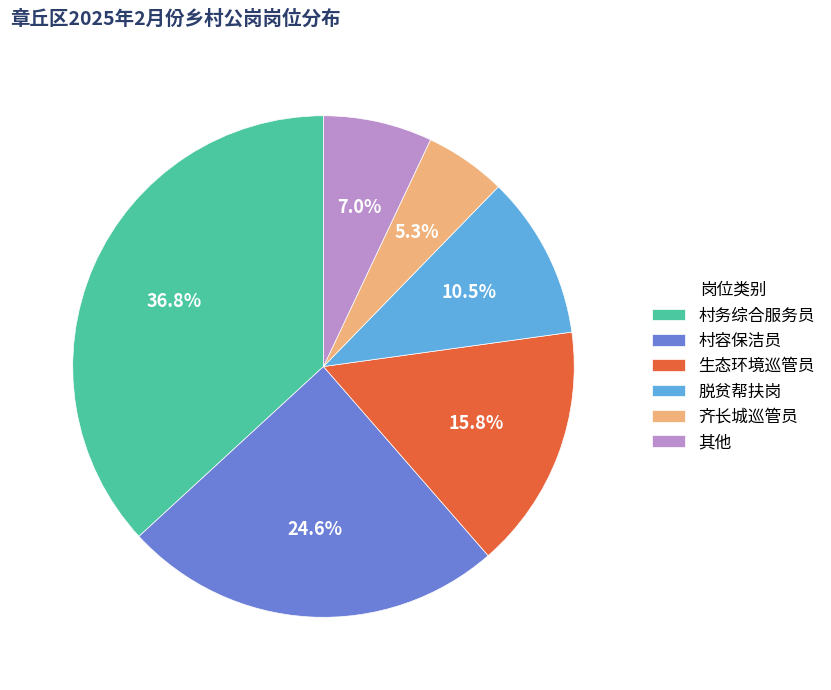

Is it true that 村务综合服务员 is 44% of the pie?

False